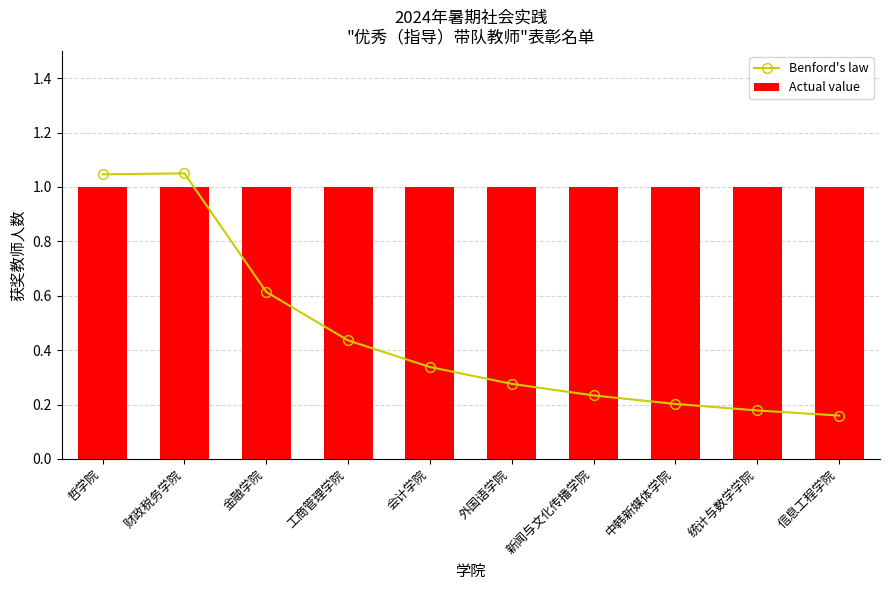

What is the label of the 10th bar from the left?

信息工程学院